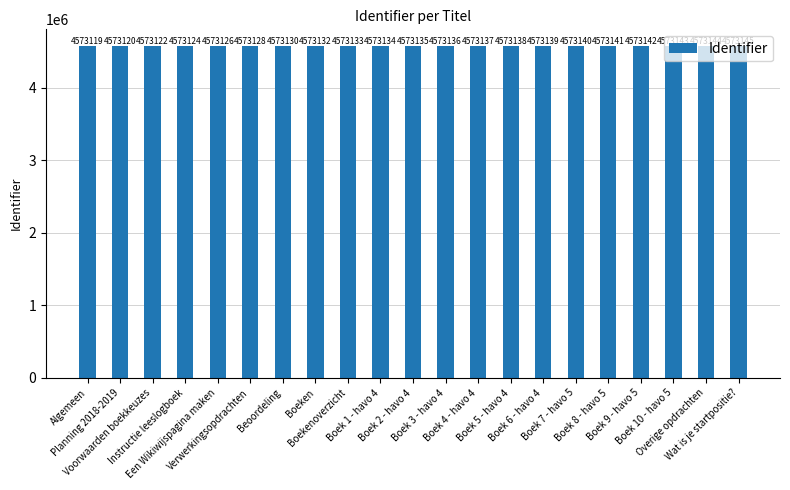

How many categories are shown in the chart?

21